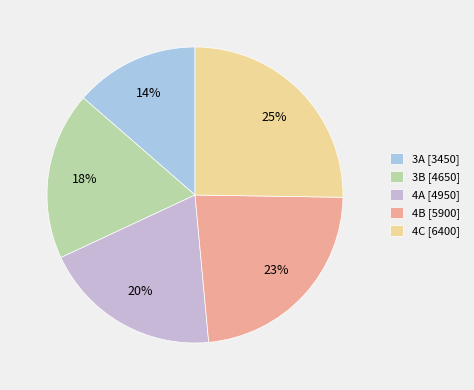

Does any single category account for the majority?

No